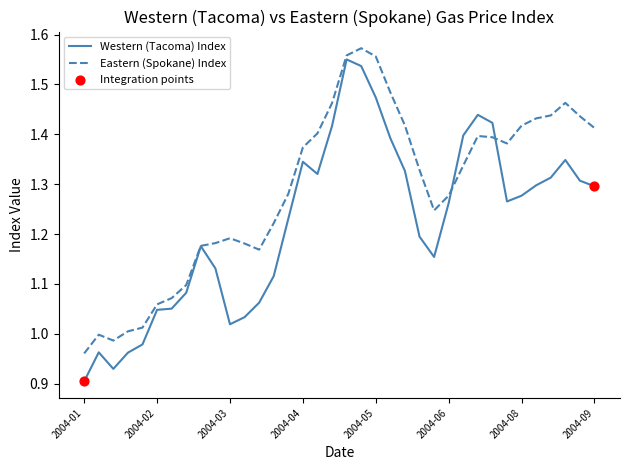

Which series has the widest spread of values?

Western (Tacoma) Index